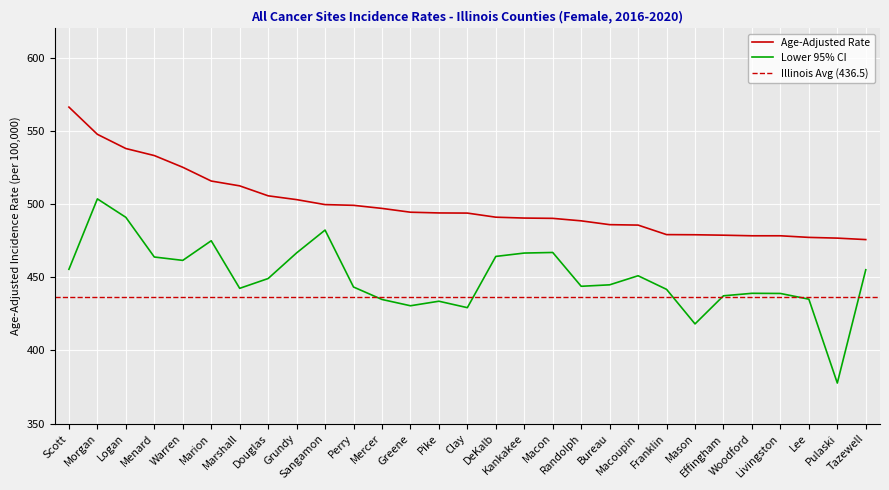

Is it true that Age-Adjusted Rate equals 678.6 at Franklin?

False